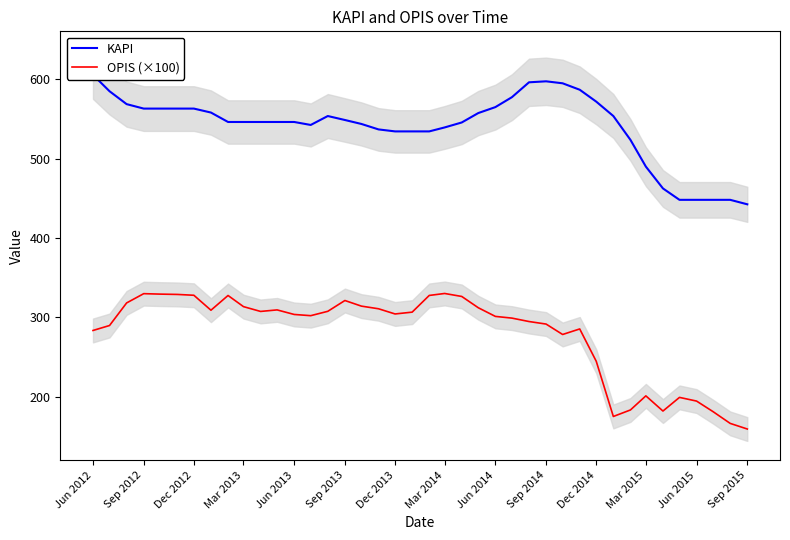

Which series has the largest range (max minus min)?

OPIS (×100)